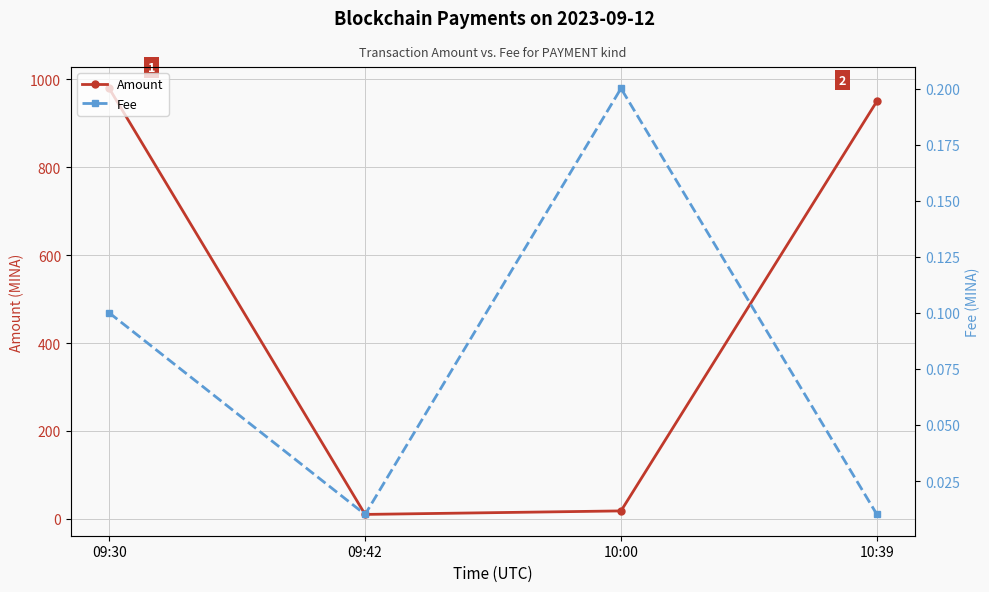

True or false: Amount has a value of 979.5 at 09:30.

True